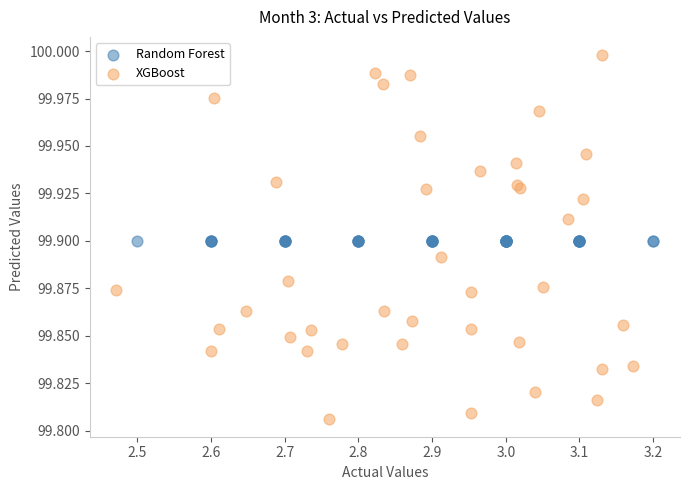

Which series contains the highest Y value?

XGBoost